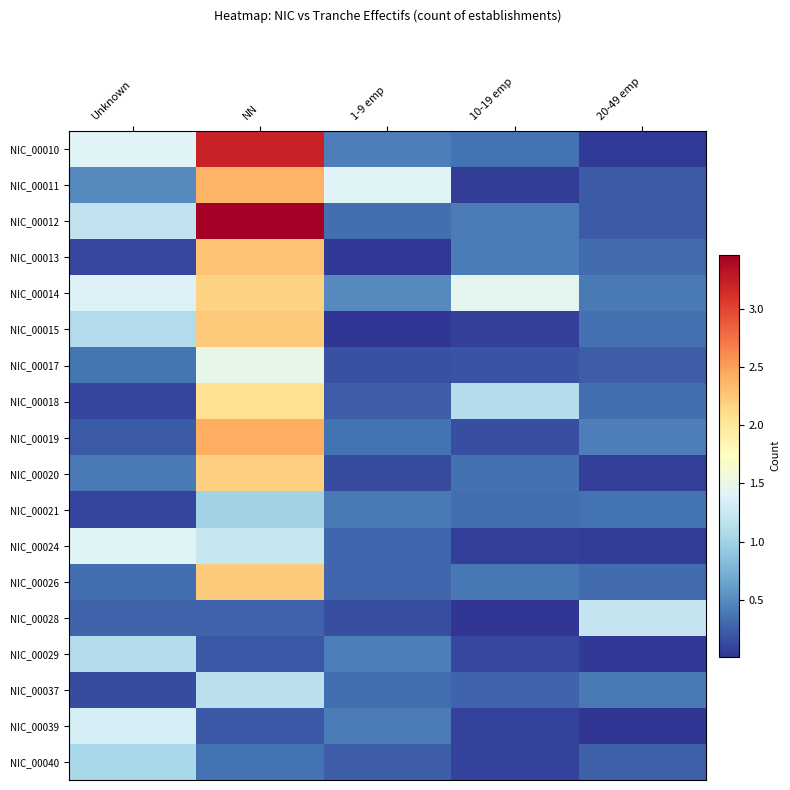

List the series in order of their peak value, highest first.

NIC_00012, NIC_00010, NIC_00019, NIC_00011, NIC_00013, NIC_00026, NIC_00015, NIC_00020, NIC_00014, NIC_00018, NIC_00017, NIC_00024, NIC_00039, NIC_00028, NIC_00037, NIC_00029, NIC_00040, NIC_00021